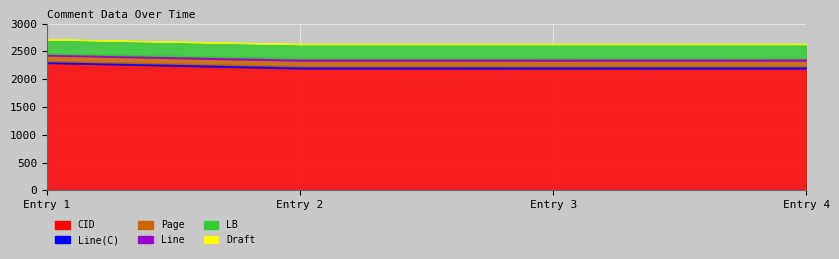

Which series has the widest spread of values?

CID